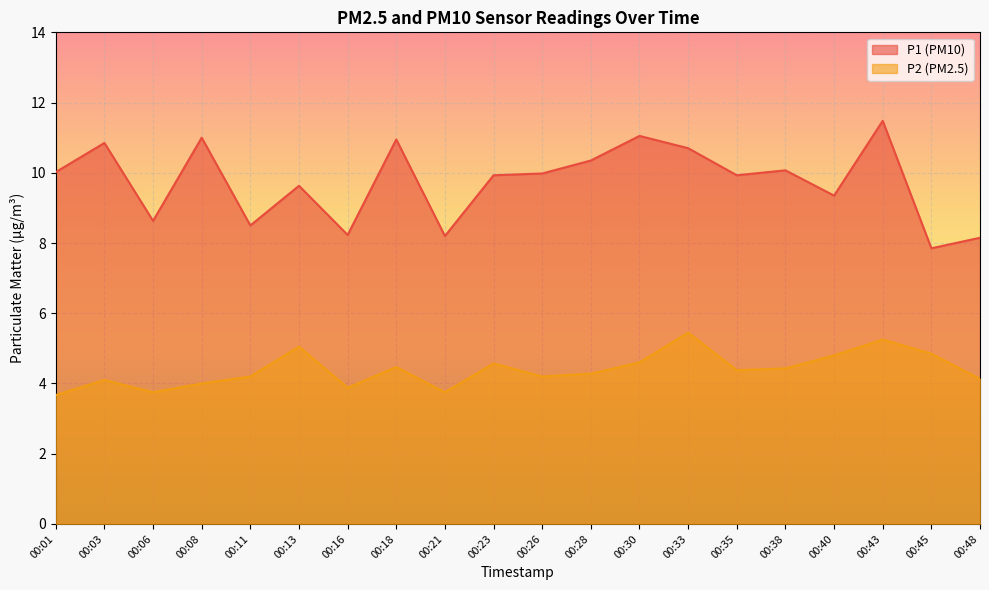

True or false: P1 has more than 2 points higher than both neighbors.

True